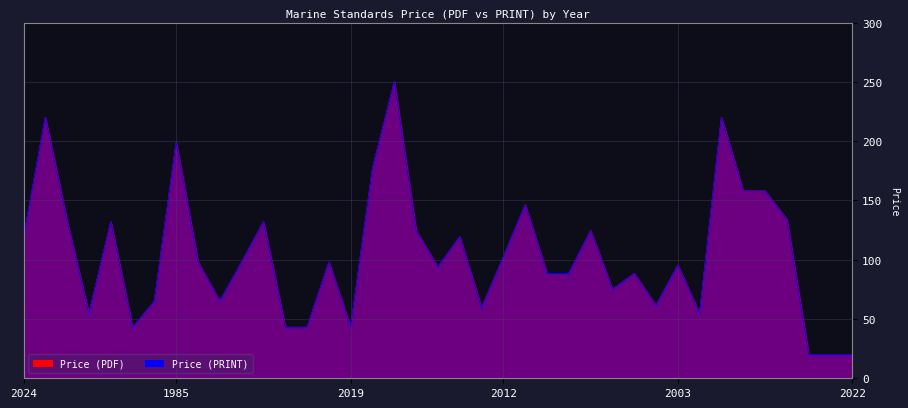

Which label corresponds to the largest value in the chart?

2022